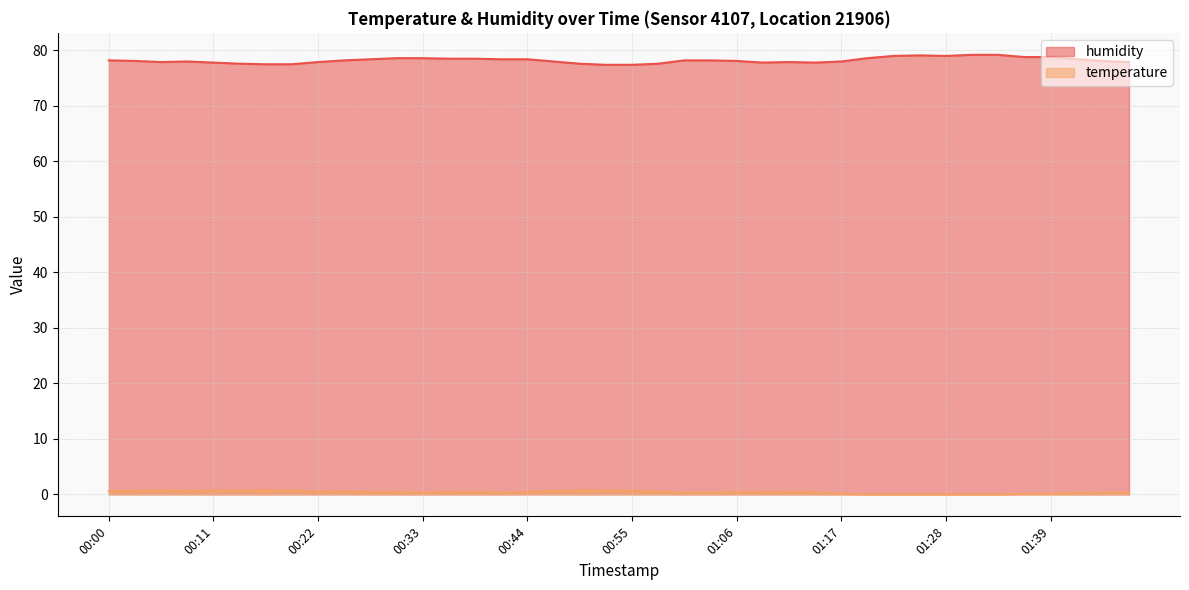

Does the chart have visible grid lines?

Yes